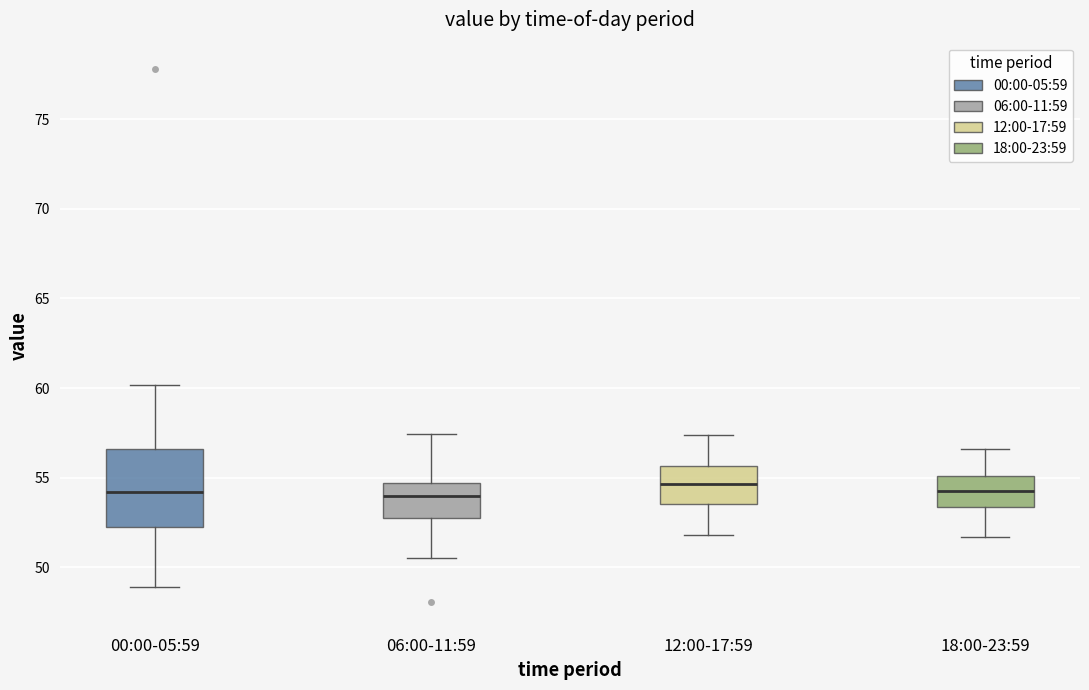

Comparing the boxes themselves (not the whiskers), which one is the tallest?

00:00-05:59